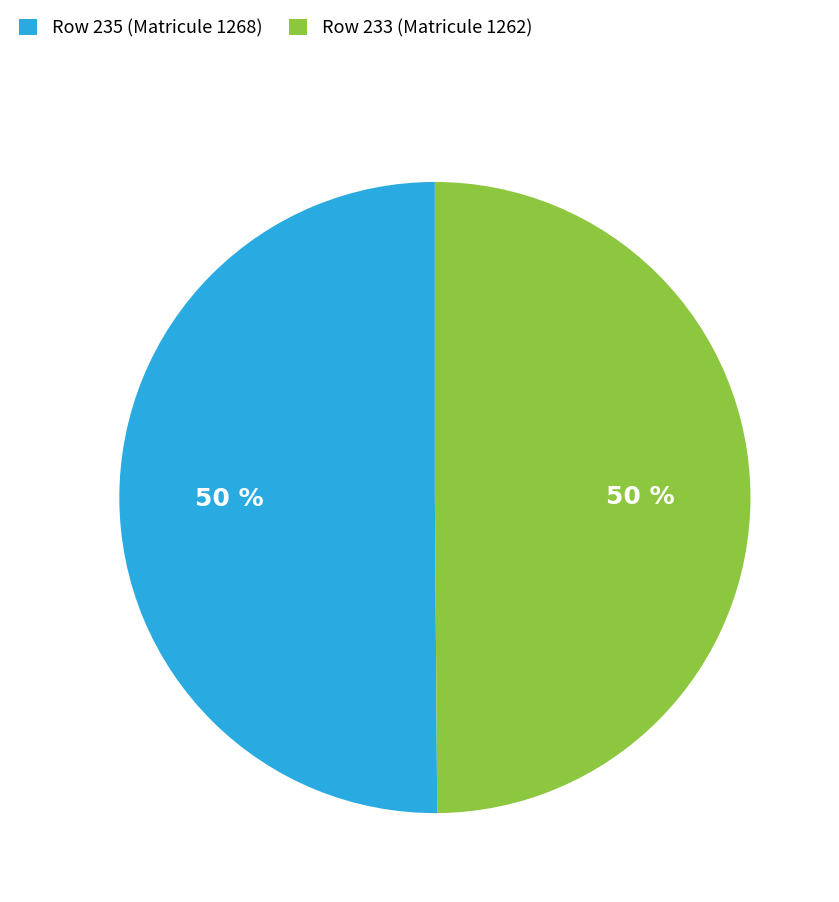

How many slices are in this pie chart?

2